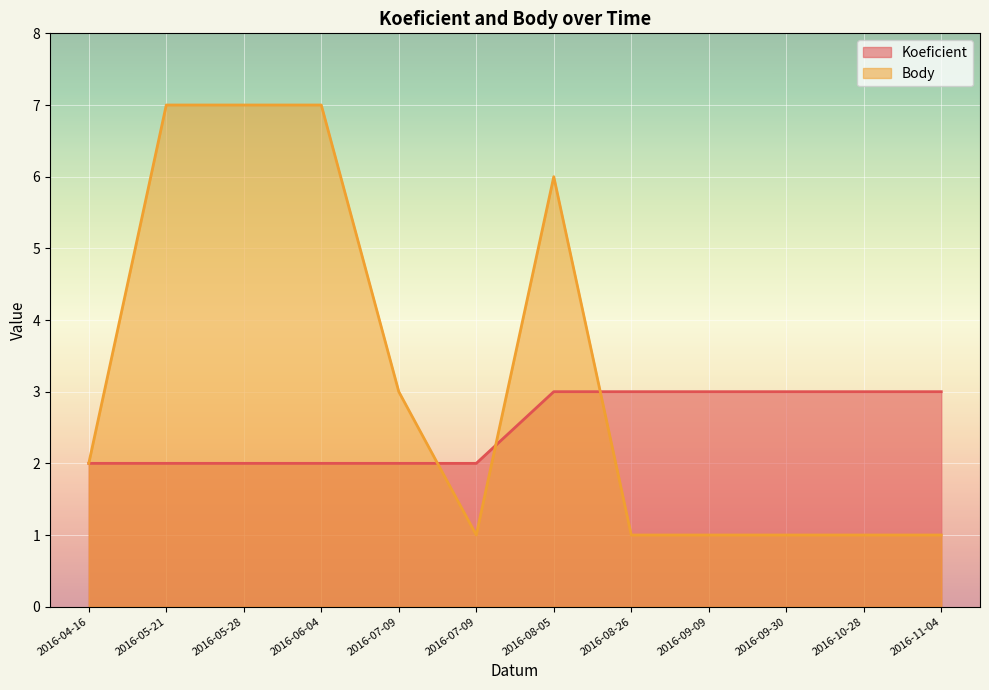

What is the difference between the second highest and minimum values in the Body series?

6